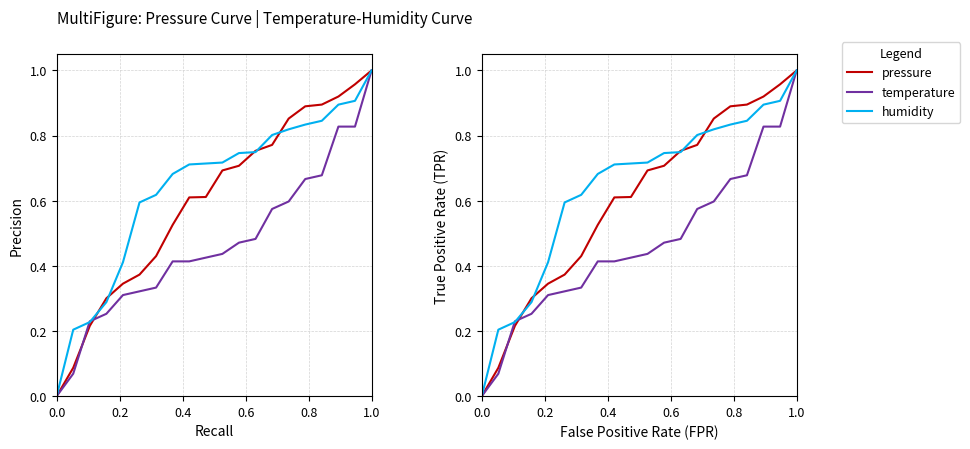

The temperature series shows 0.1 at 8. True or false?

False